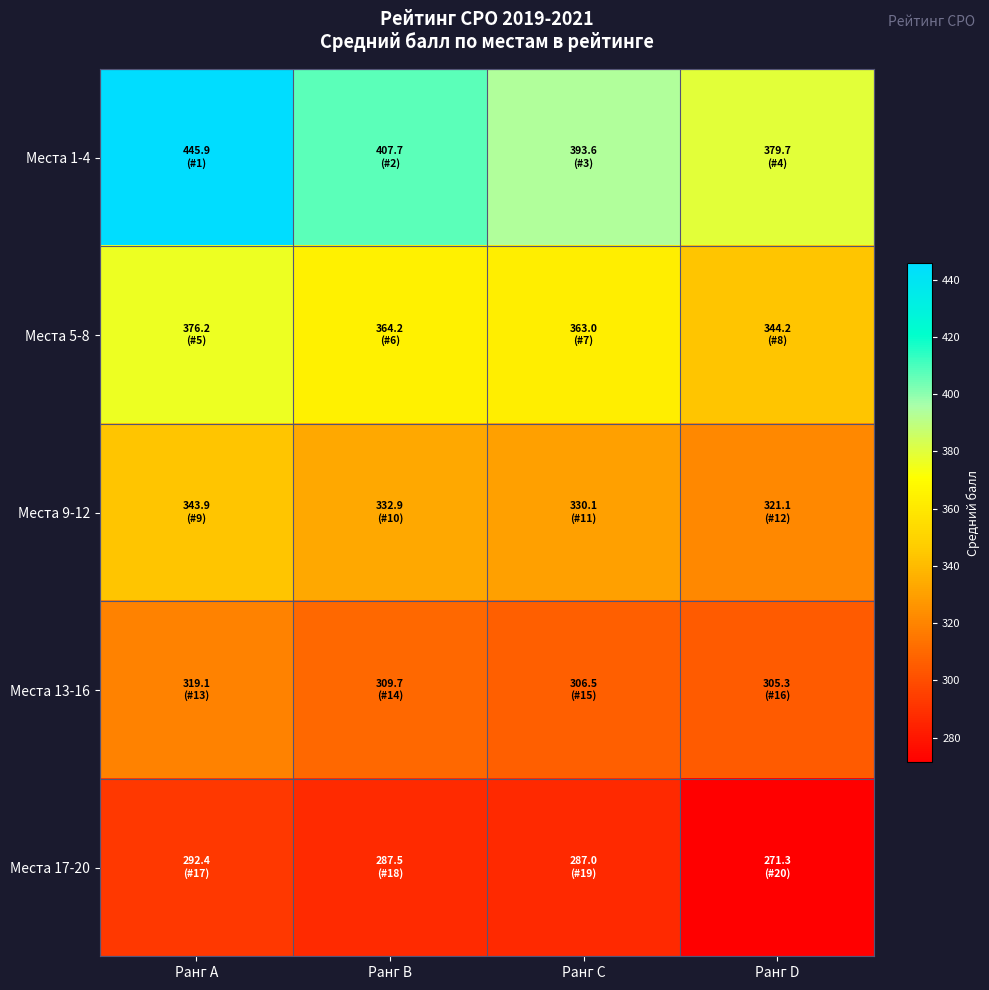

What is the greatest value displayed?

445.9